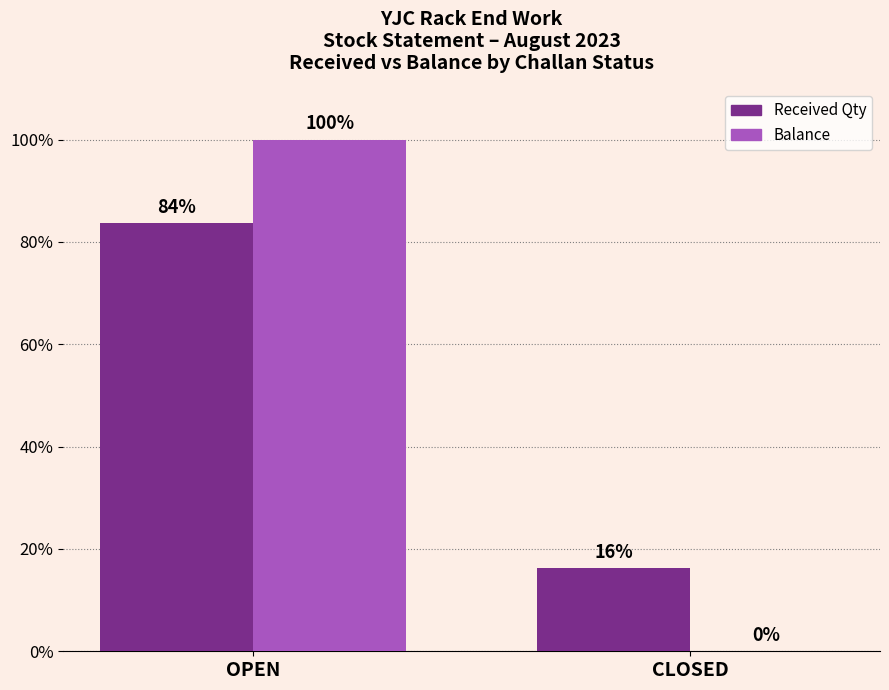

Between OPEN and CLOSED, which series saw the biggest shift?

Balance